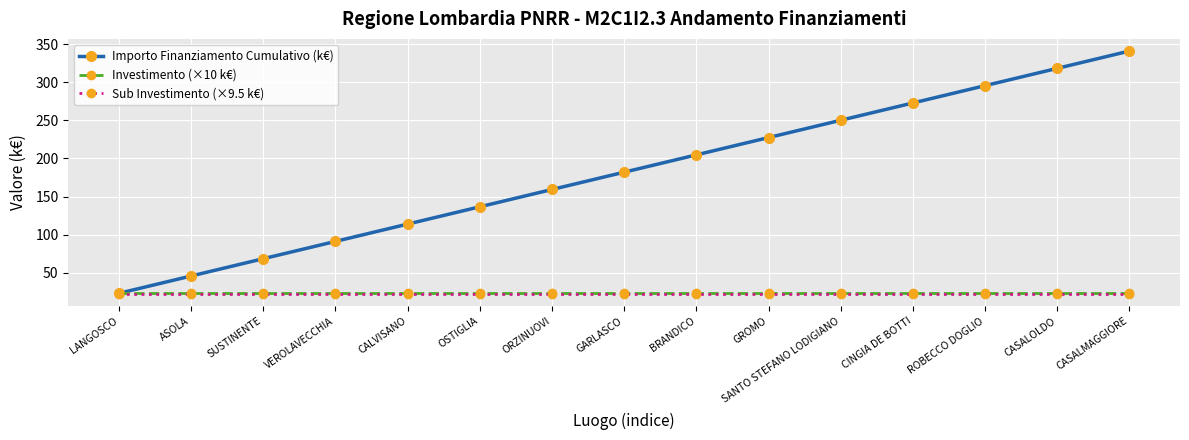

At which category does the chart reach its peak across all series?

CASALMAGGIORE